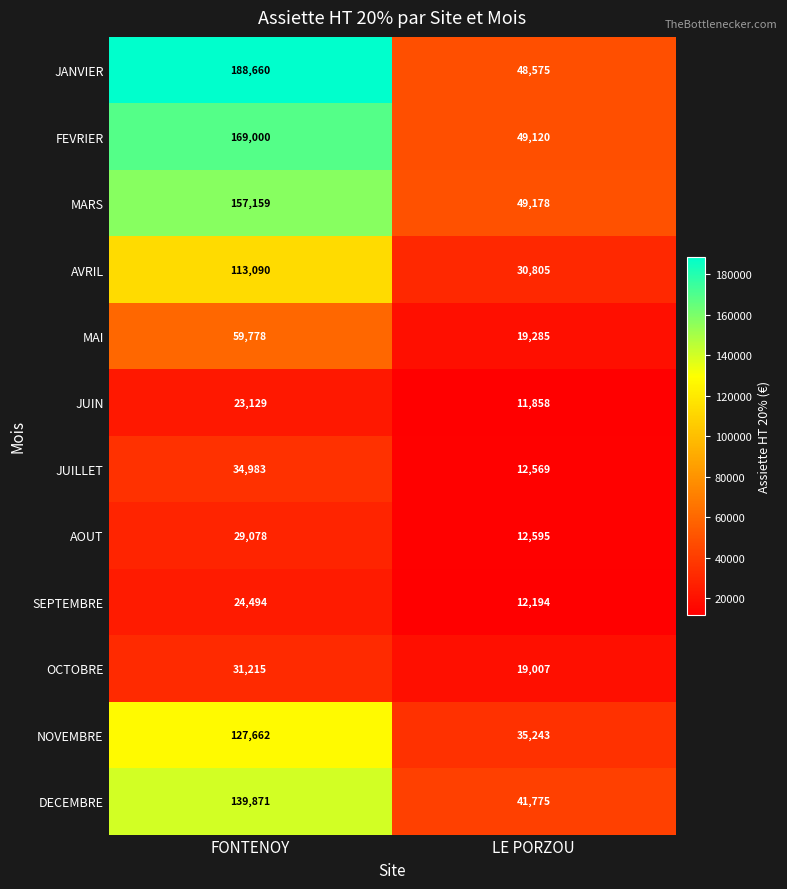

At which category is the sum across all series the highest?

FONTENOY